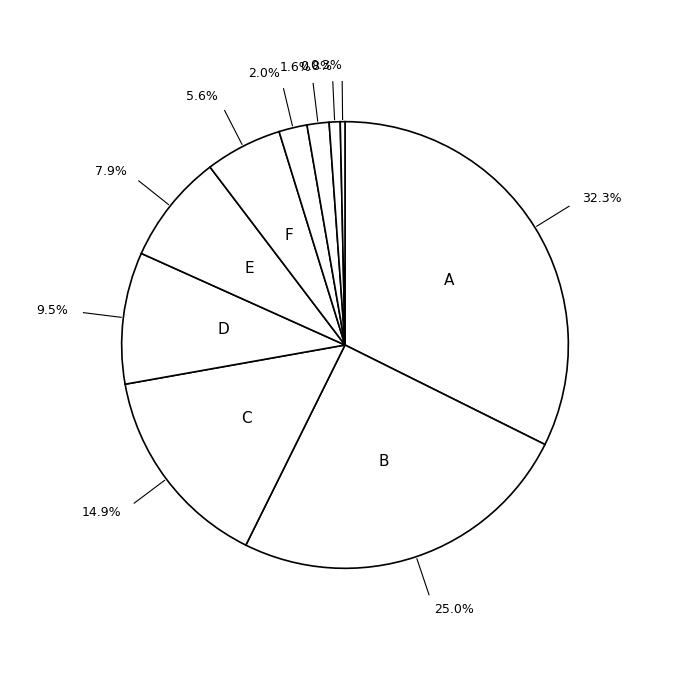

How many slices are in this pie chart?

10